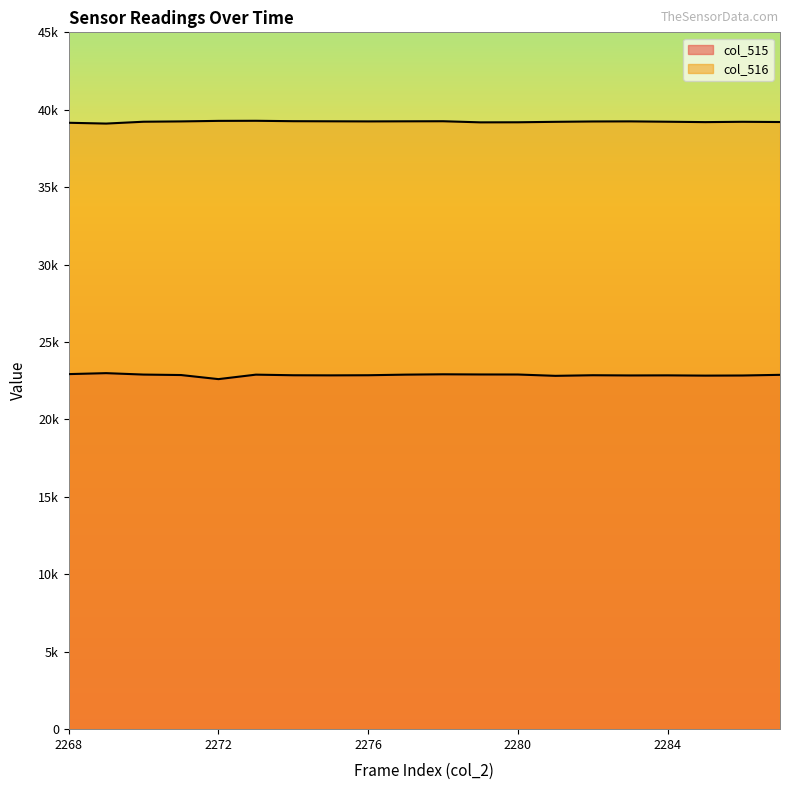

At how many categories does at least one series exceed 33983?

20